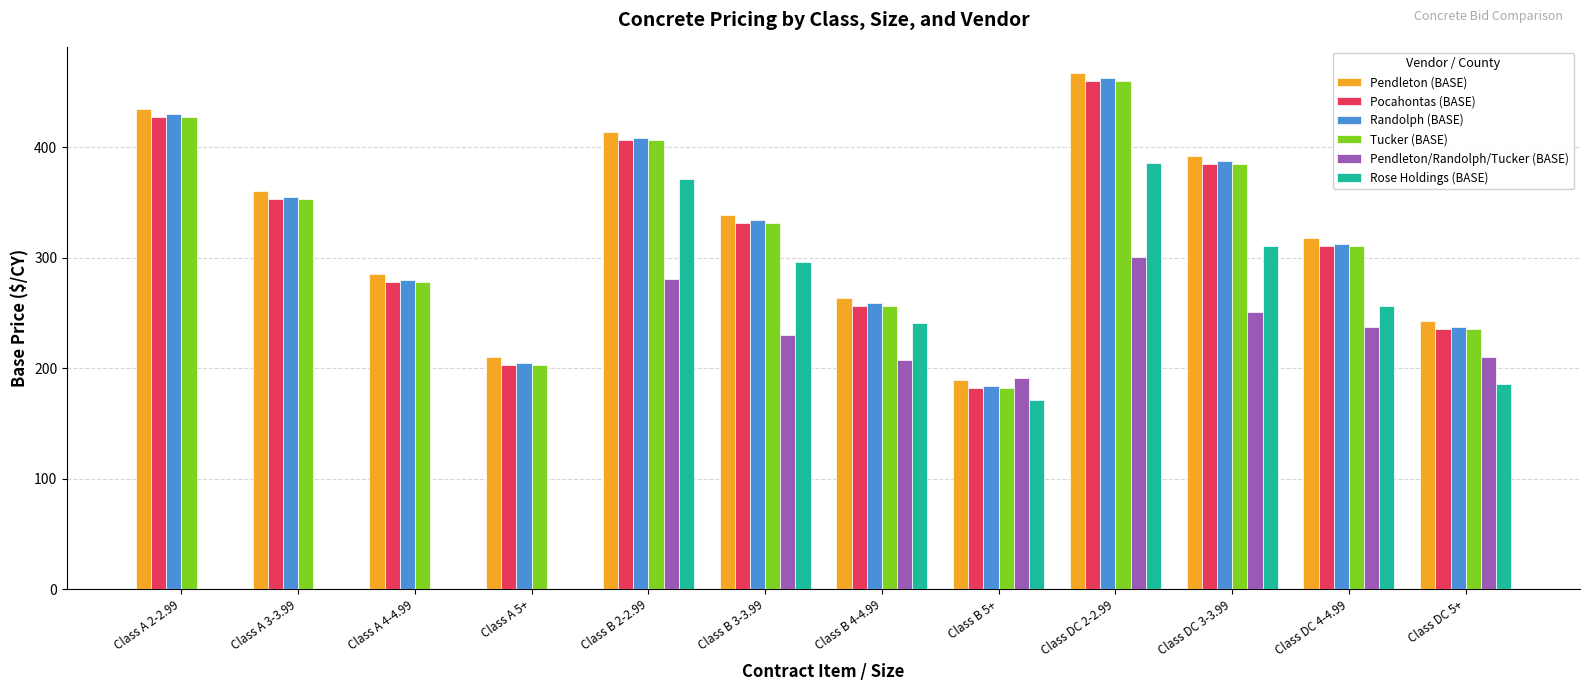

What is the sum of all Tucker (BASE) values?

3829.0